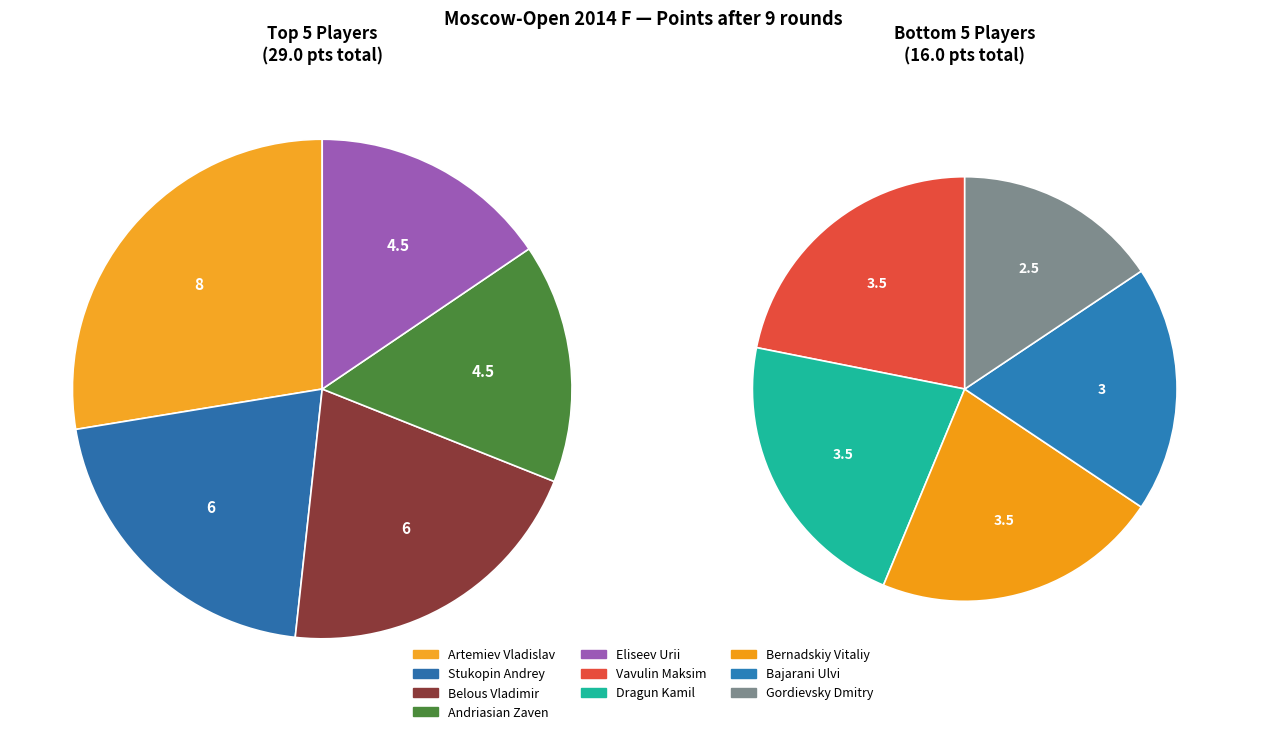

How many slices are in this pie chart?

10